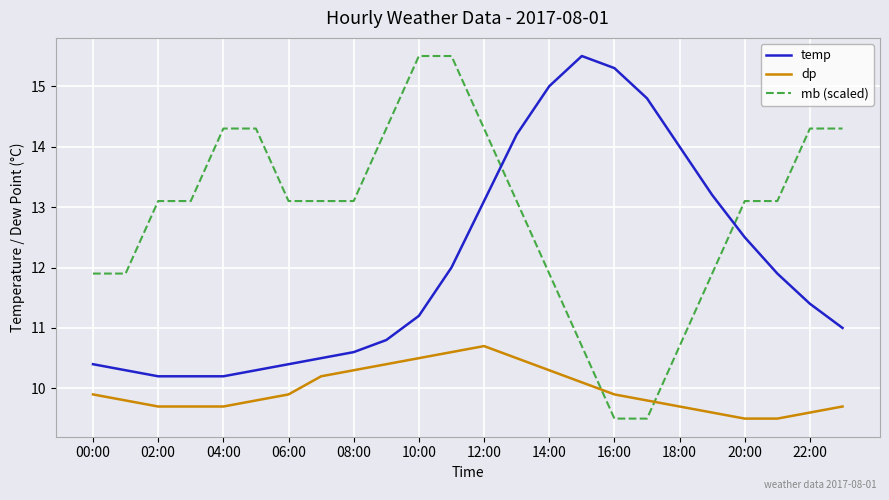

Which series has the largest total across all categories?

mb (scaled)